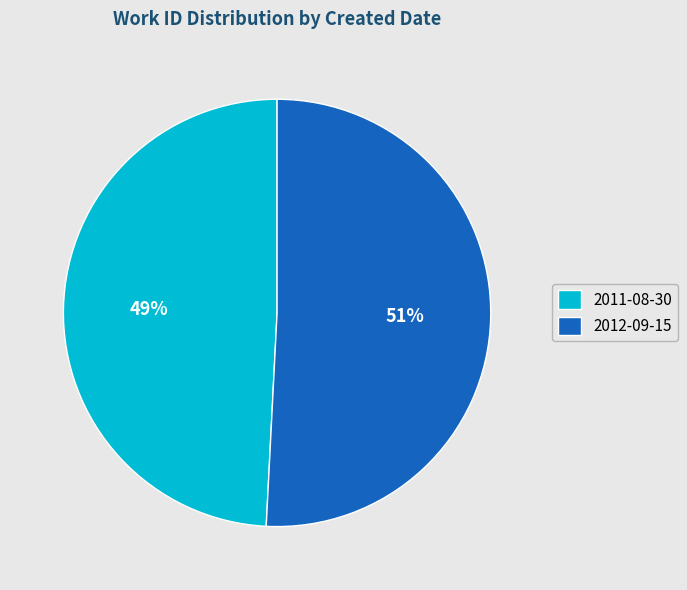

To the nearest percent, what is the average slice percentage?

50%